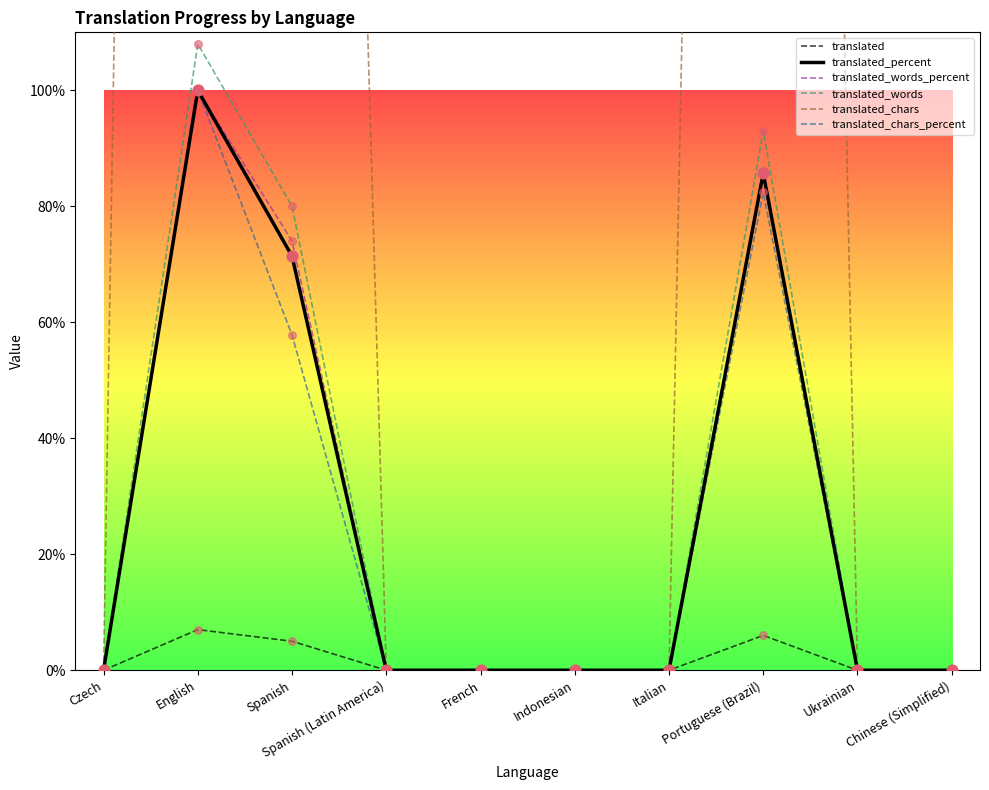

At which category is the sum across all series the highest?

English